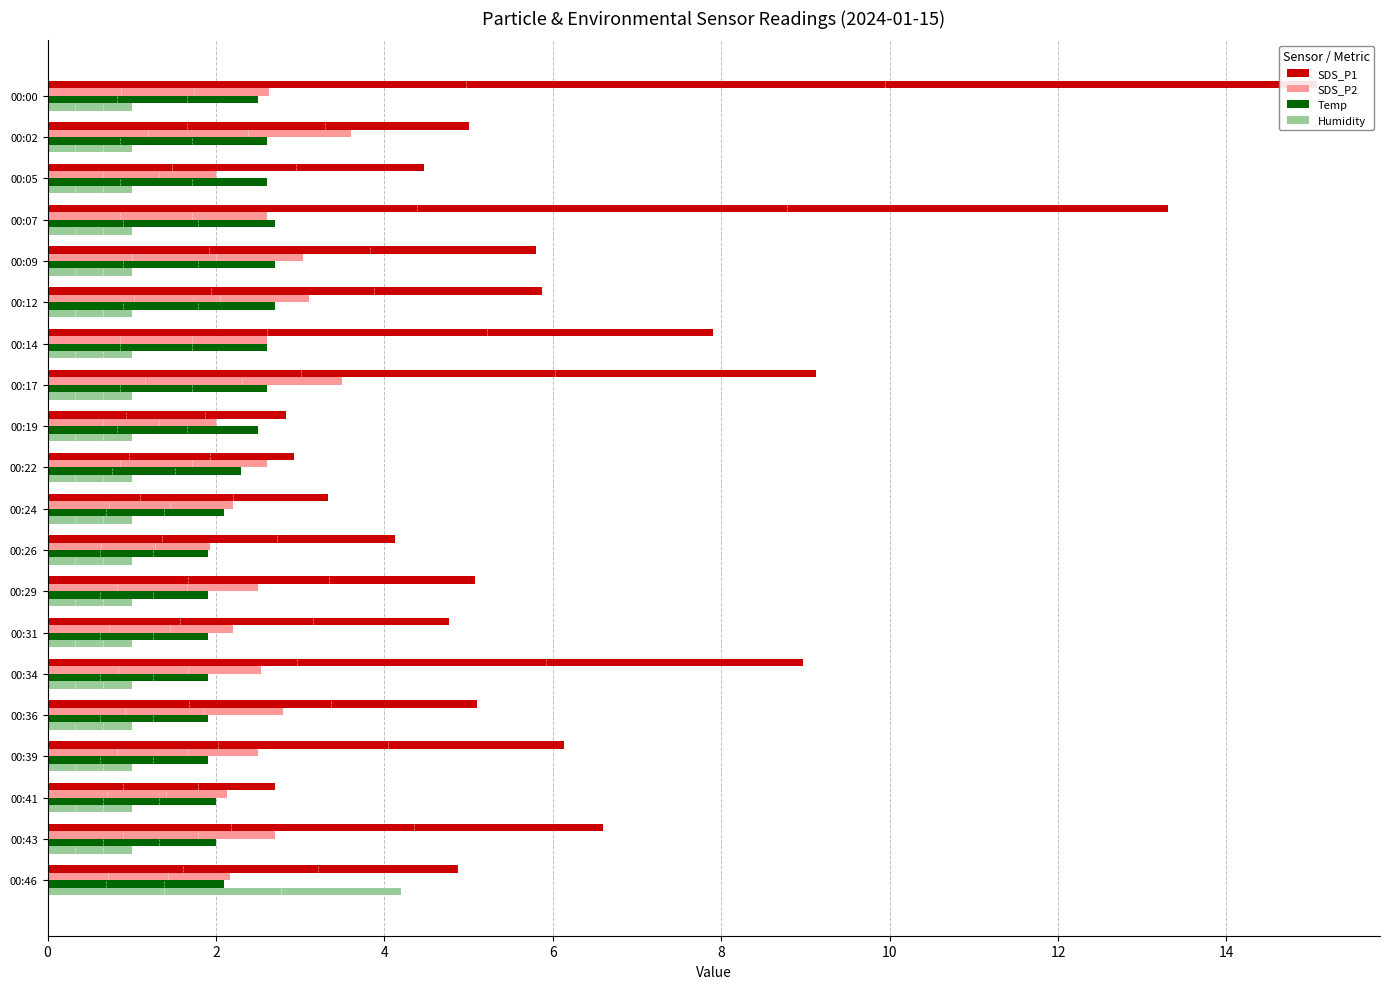

At how many categories does at least one series exceed 5?

11